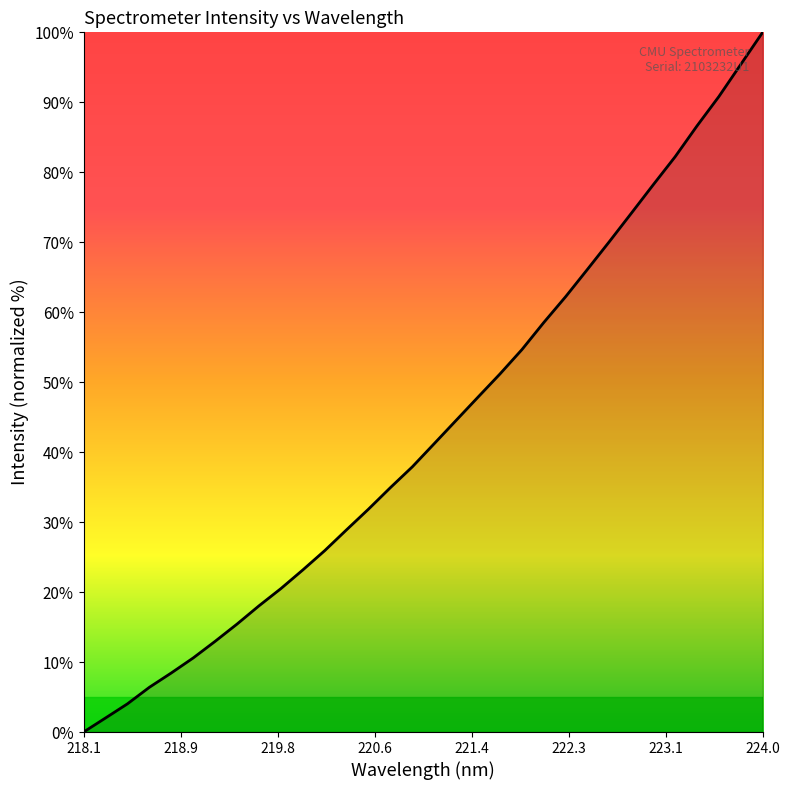

What is the greatest value displayed?

100.0